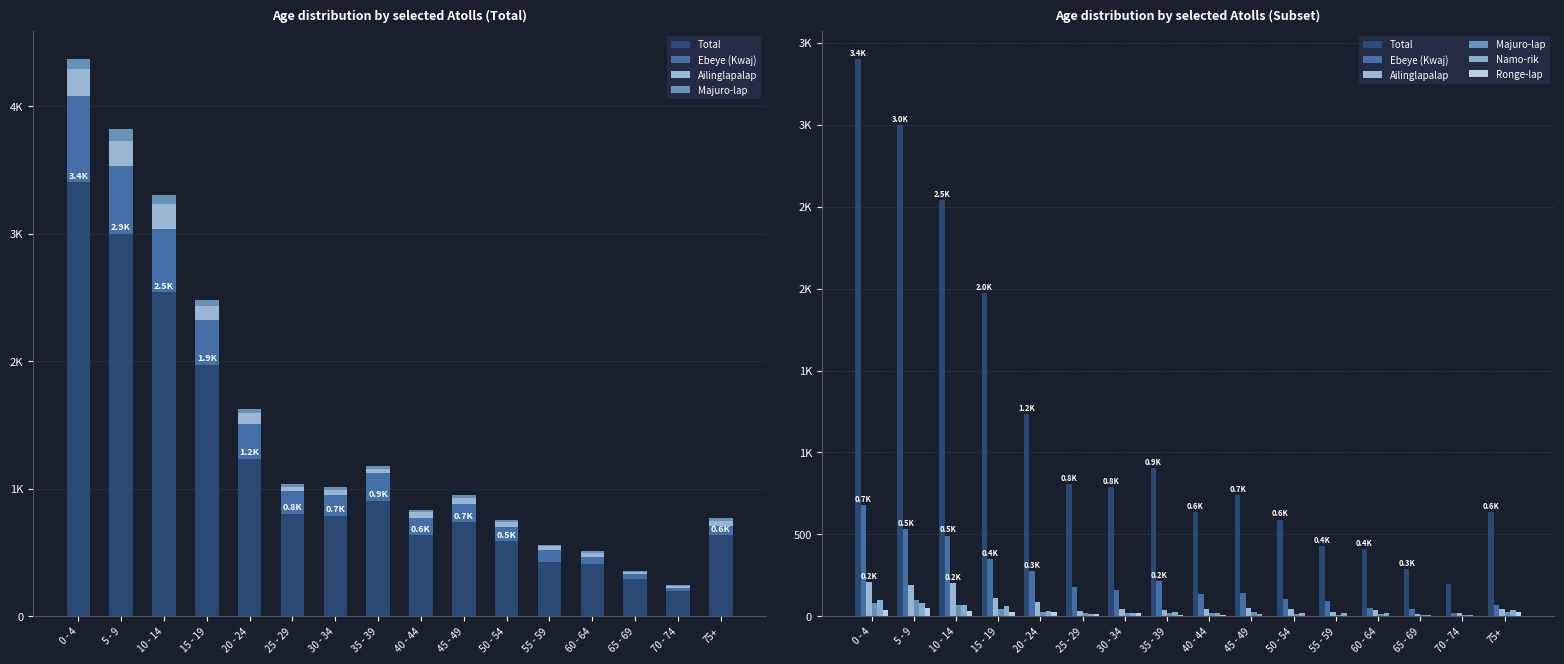

Where does the Ebeye (Kwaj) series first go above 159?

0 - 4